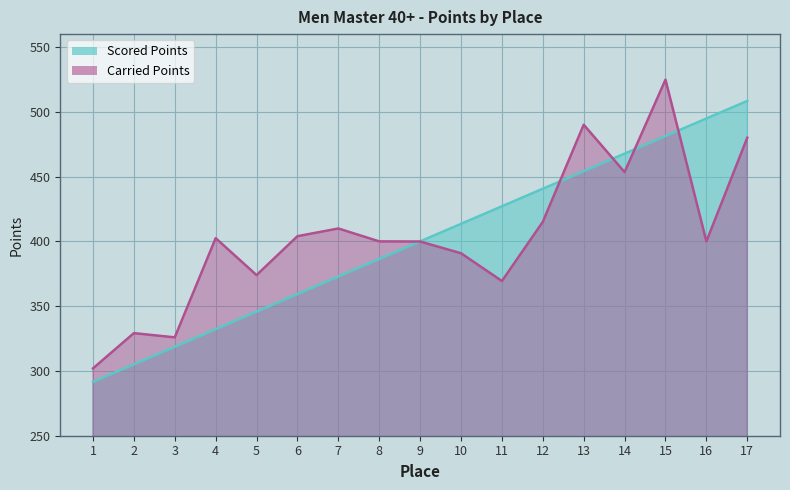

What is the value of the Scored Points point at the 9th from the left?

400.0